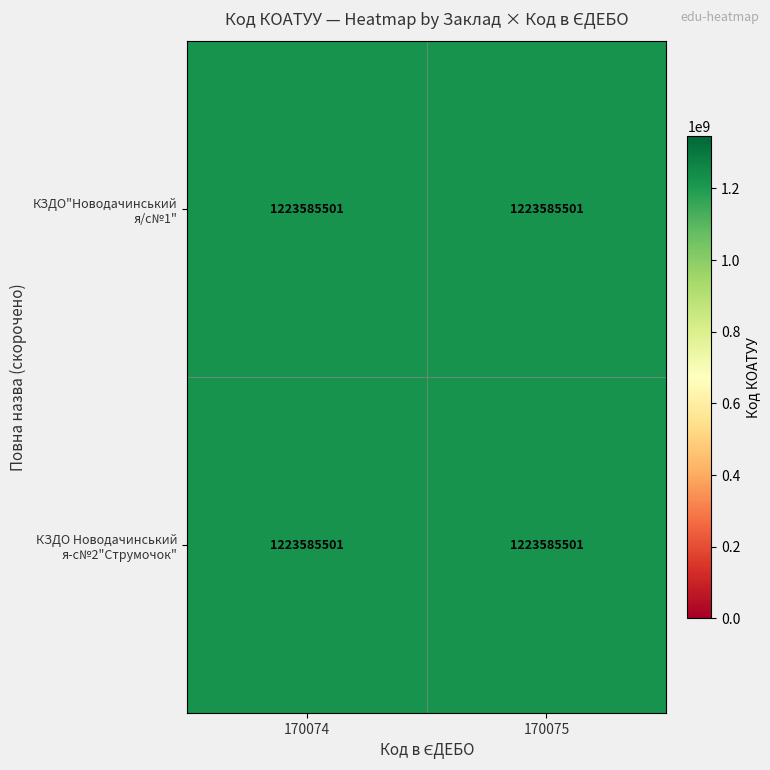

What is the minimum value shown in the chart?

1223585501